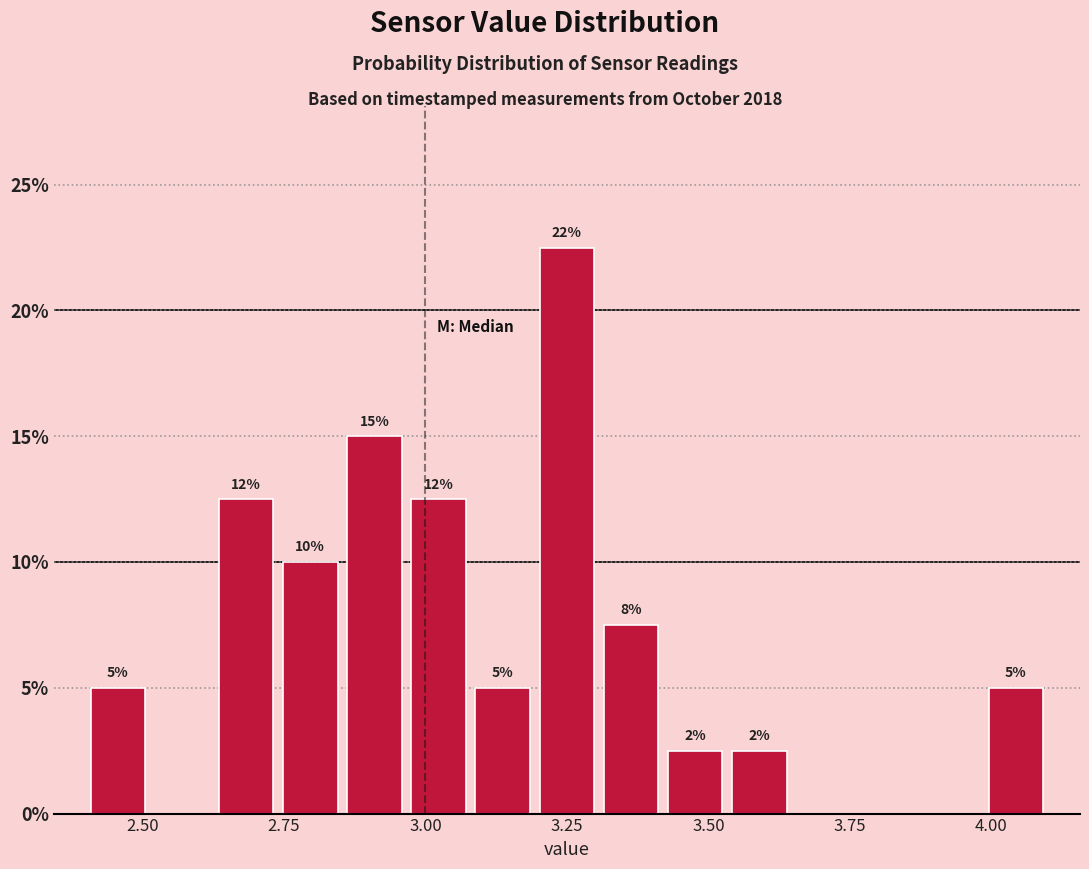

Around what value on the x-axis is the tallest bar? Give the approximate position of its centre, as read against the axis.

3.25